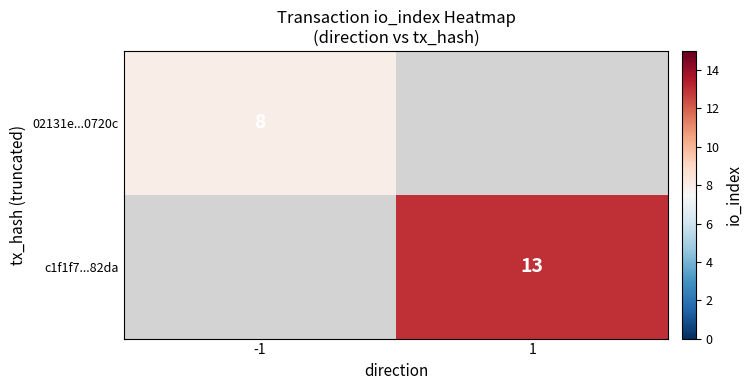

Count the number of categories in the chart.

2